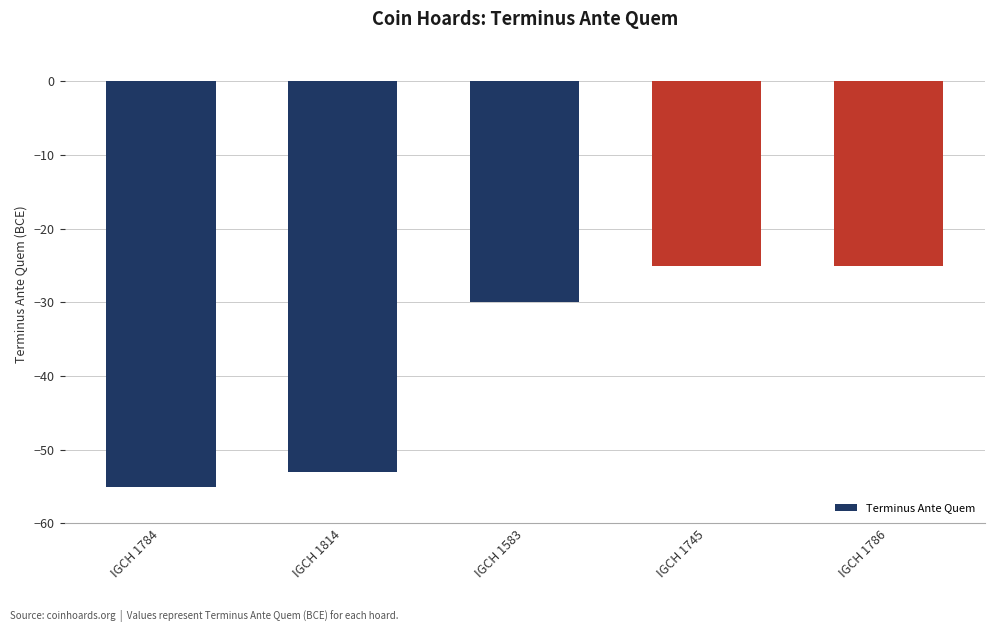

What is the difference between the maximum and minimum values?

30